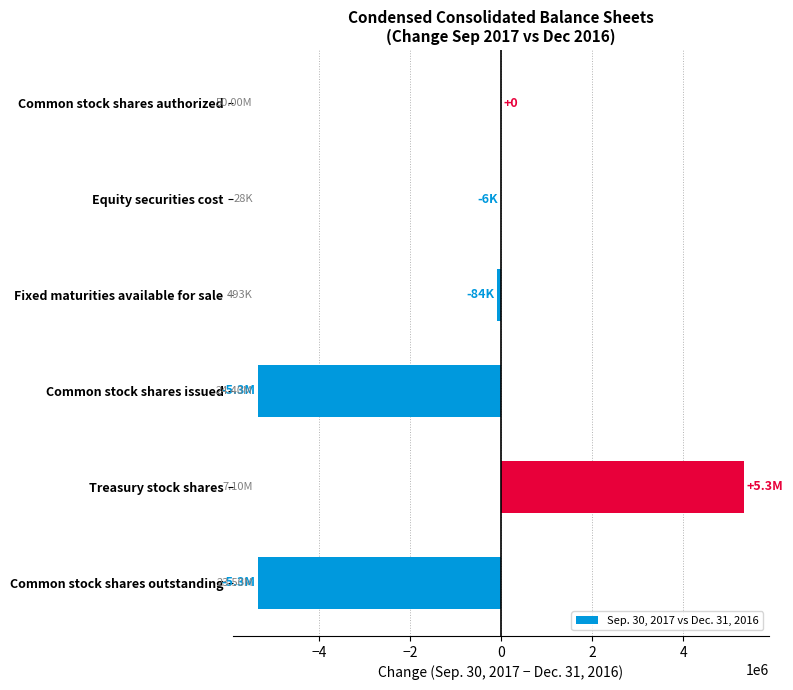

Which category has the highest value across all series?

Treasury stock shares